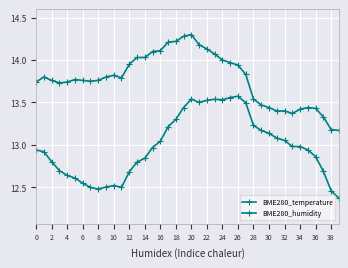

Where is the first local maximum for BME280_humidity?

10